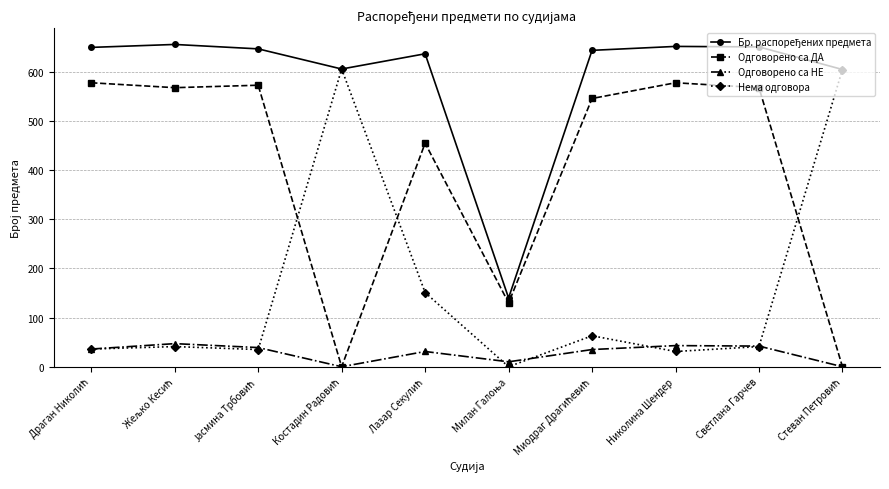

At how many categories does at least one series exceed 206?

9